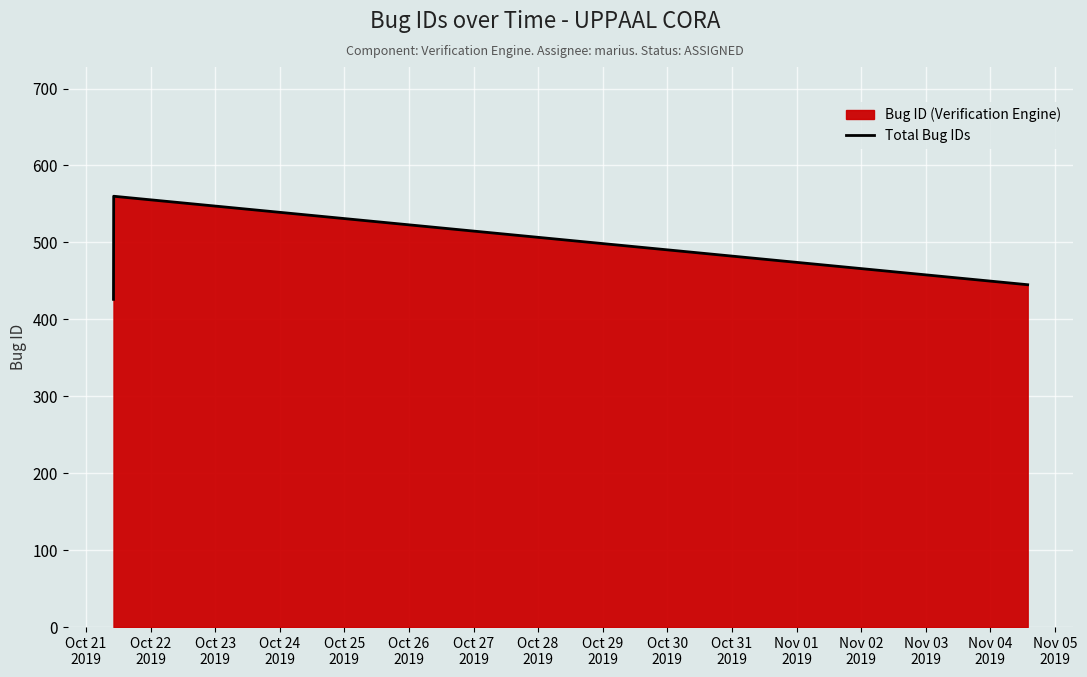

What is the average value?

495